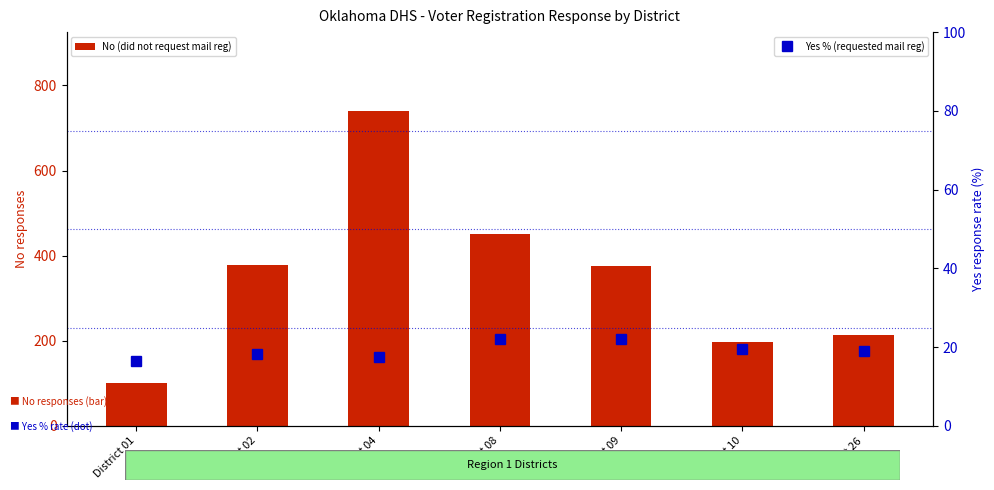

What is the minimum value shown in the chart?

16.5